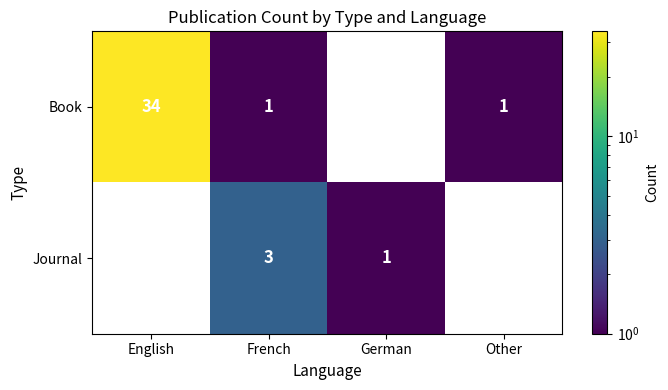

The value of Book at Other is 1. True or false?

True